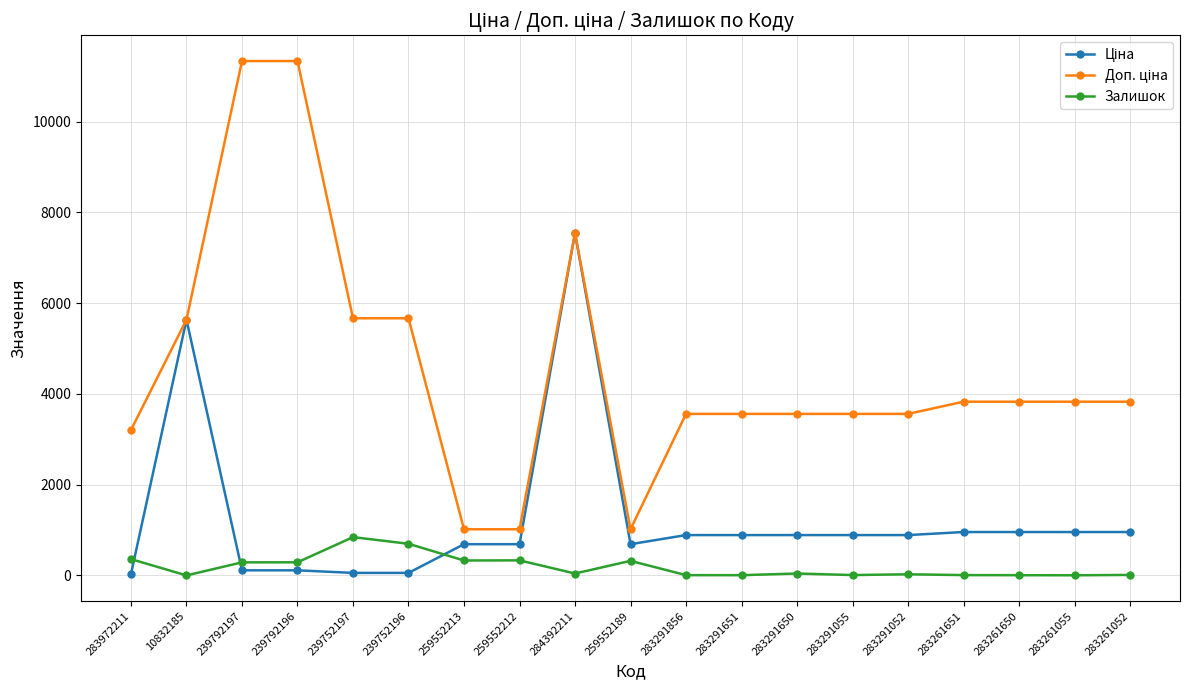

At which category does Залишок reach its first local valley?

10832185